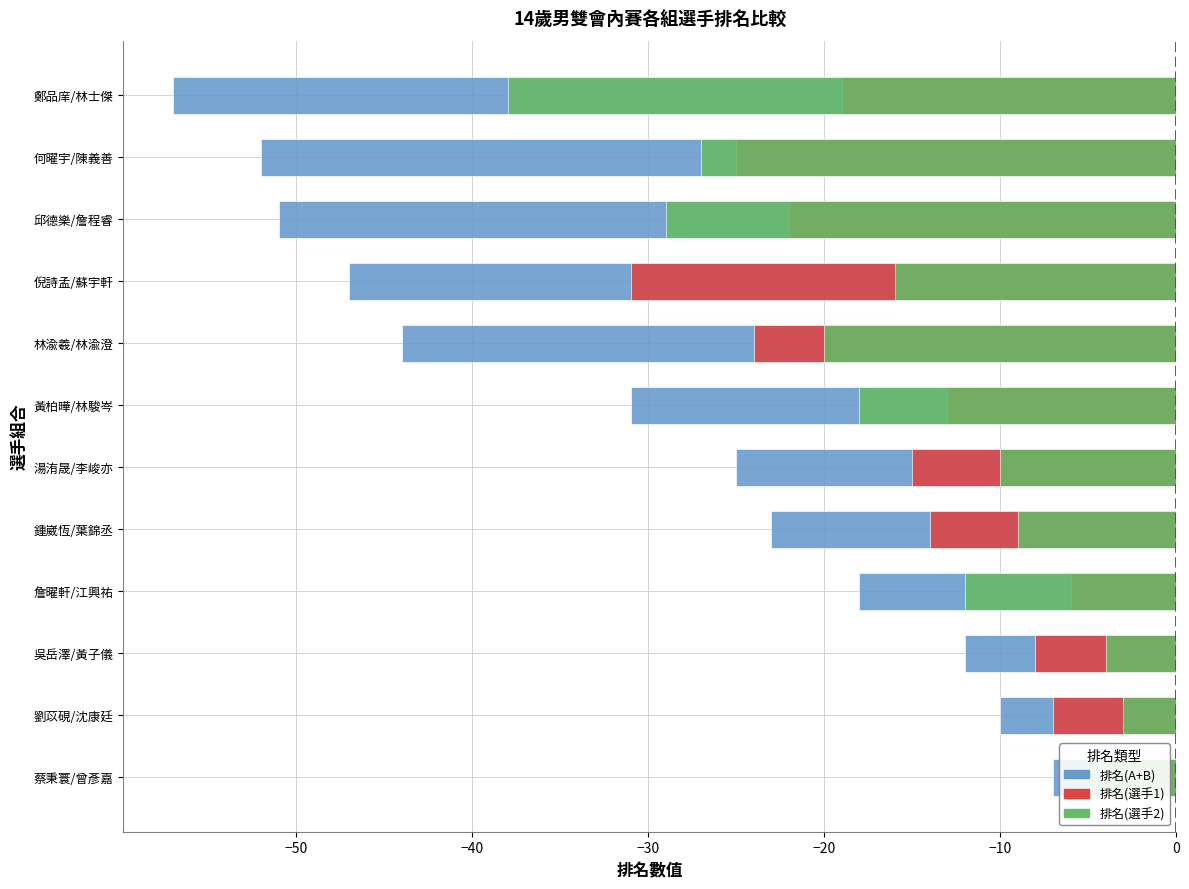

What are all the series names shown in the legend?

排名(A+B), 排名(選手1), 排名(選手2)